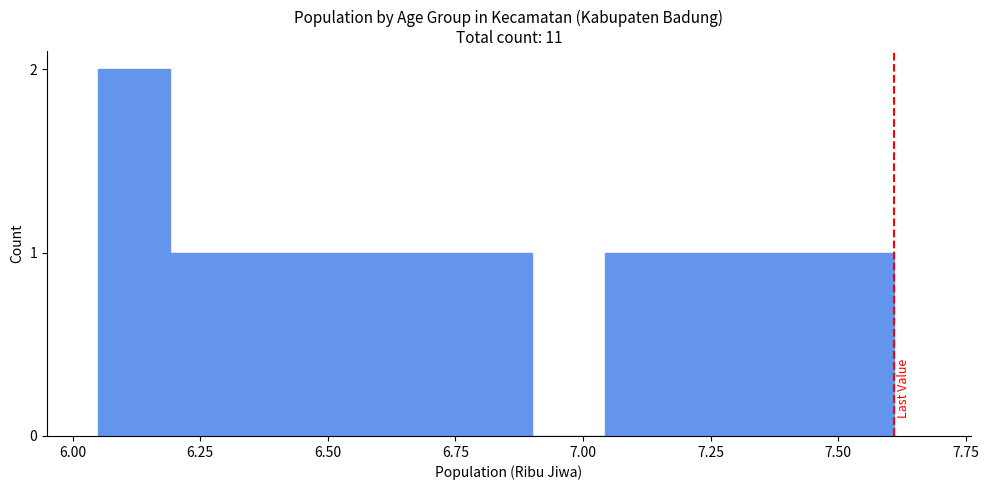

Around what value on the x-axis is the tallest bar? Give the approximate position of its centre, as read against the axis.

6.10